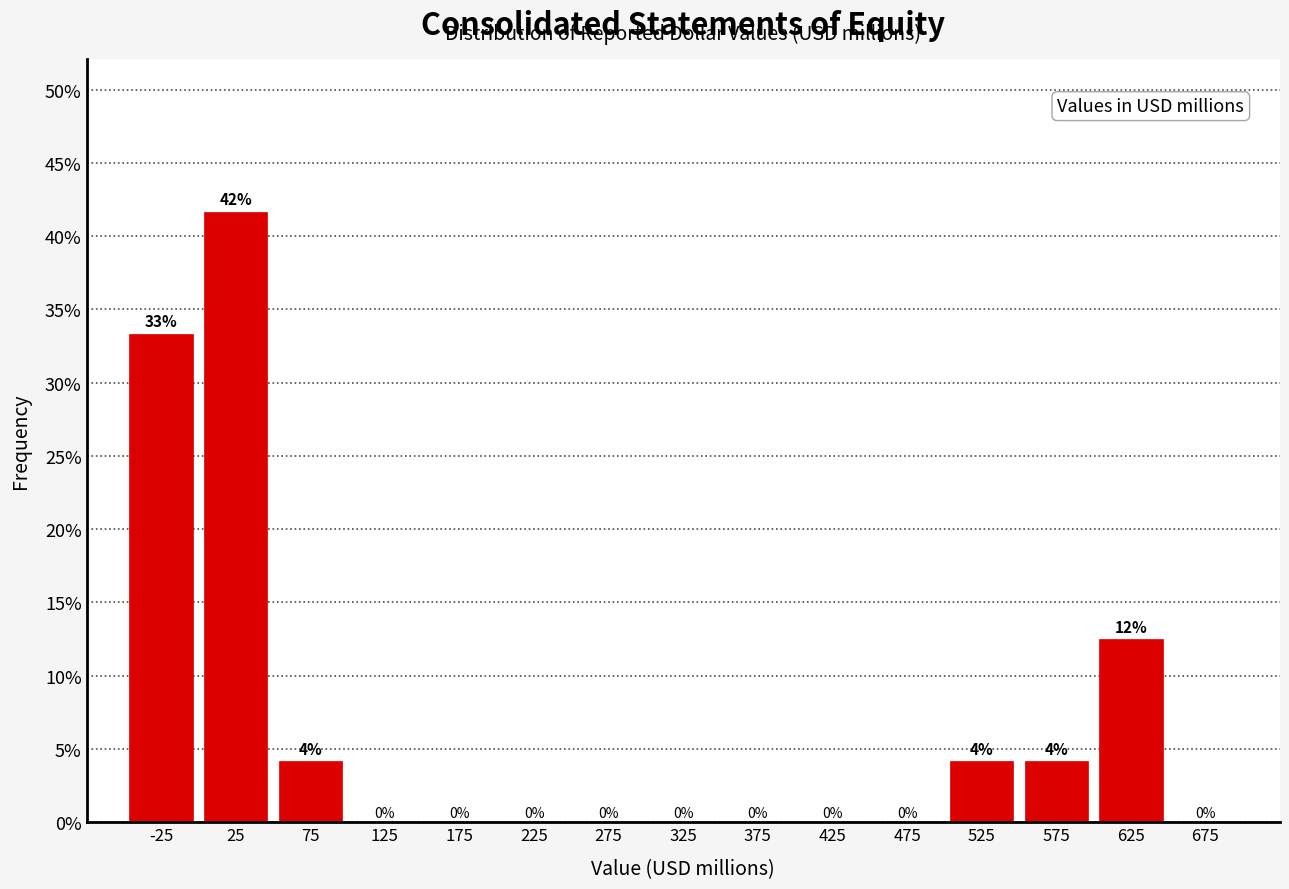

Over which range of the x-axis is the bar tallest?

0 to 50